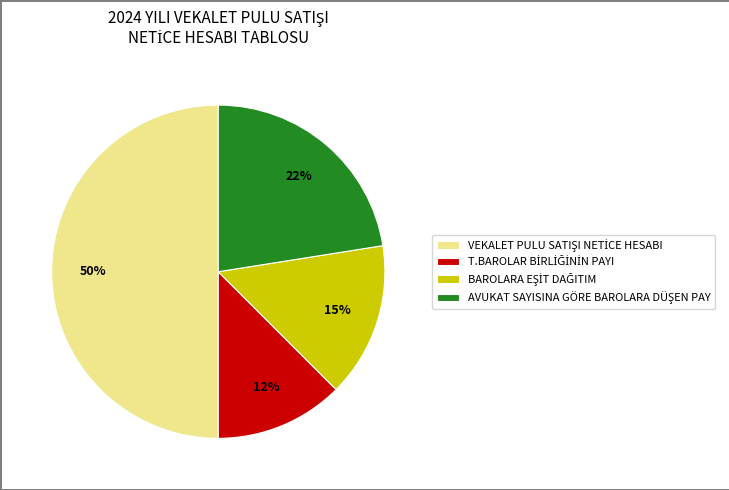

To the nearest percent, what is the average slice percentage?

25%